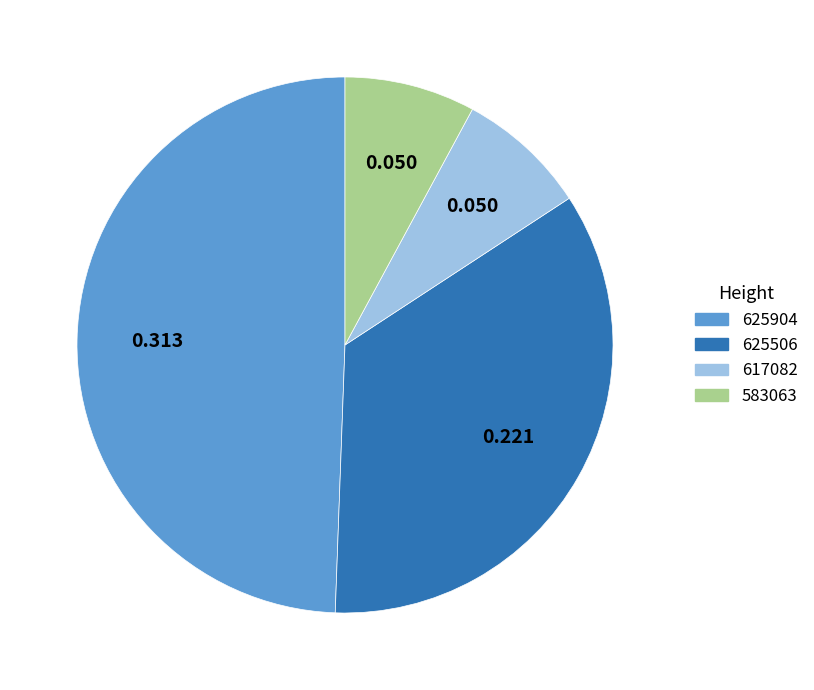

Do 625904 and 583063 together represent more than half of the pie?

Yes